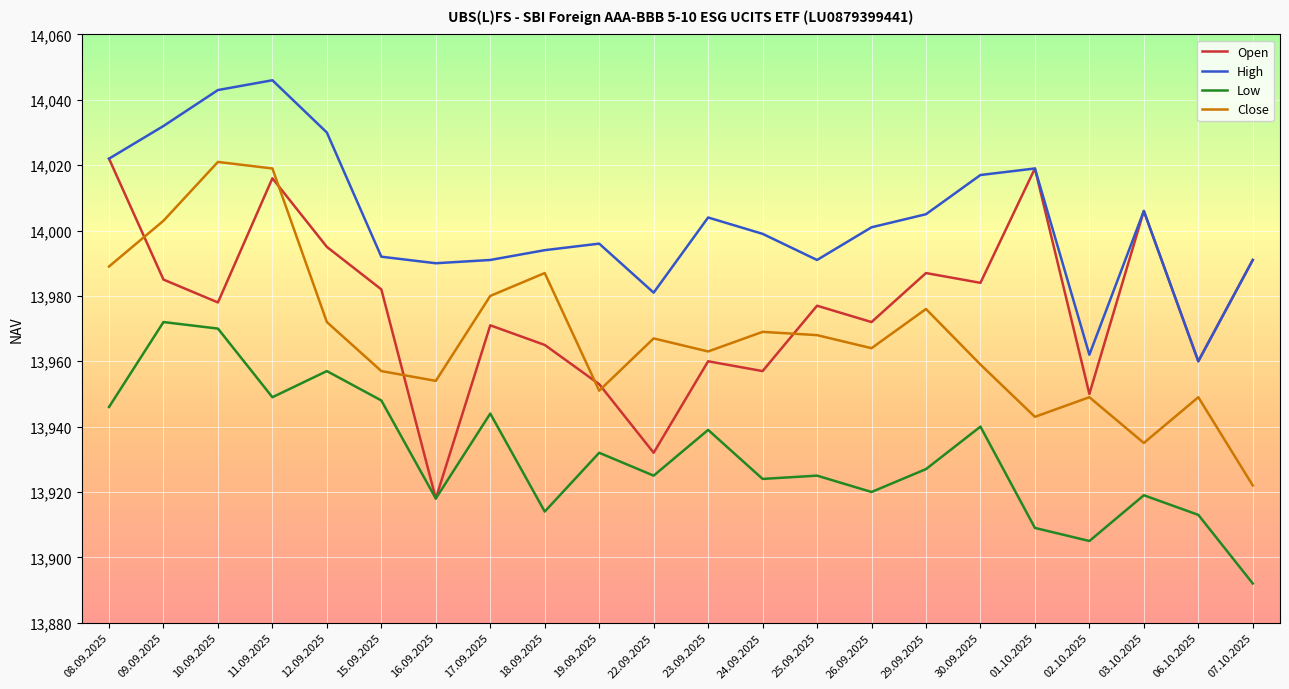

Which series has the largest total across all categories?

High